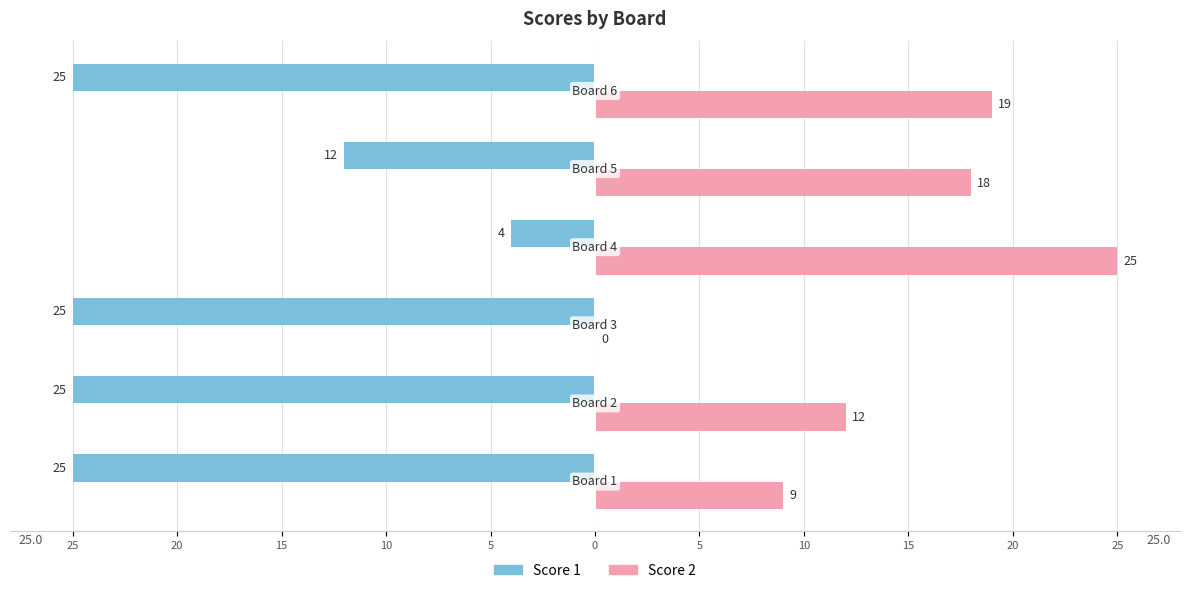

What are all the series names shown in the legend?

Score 1, Score 2